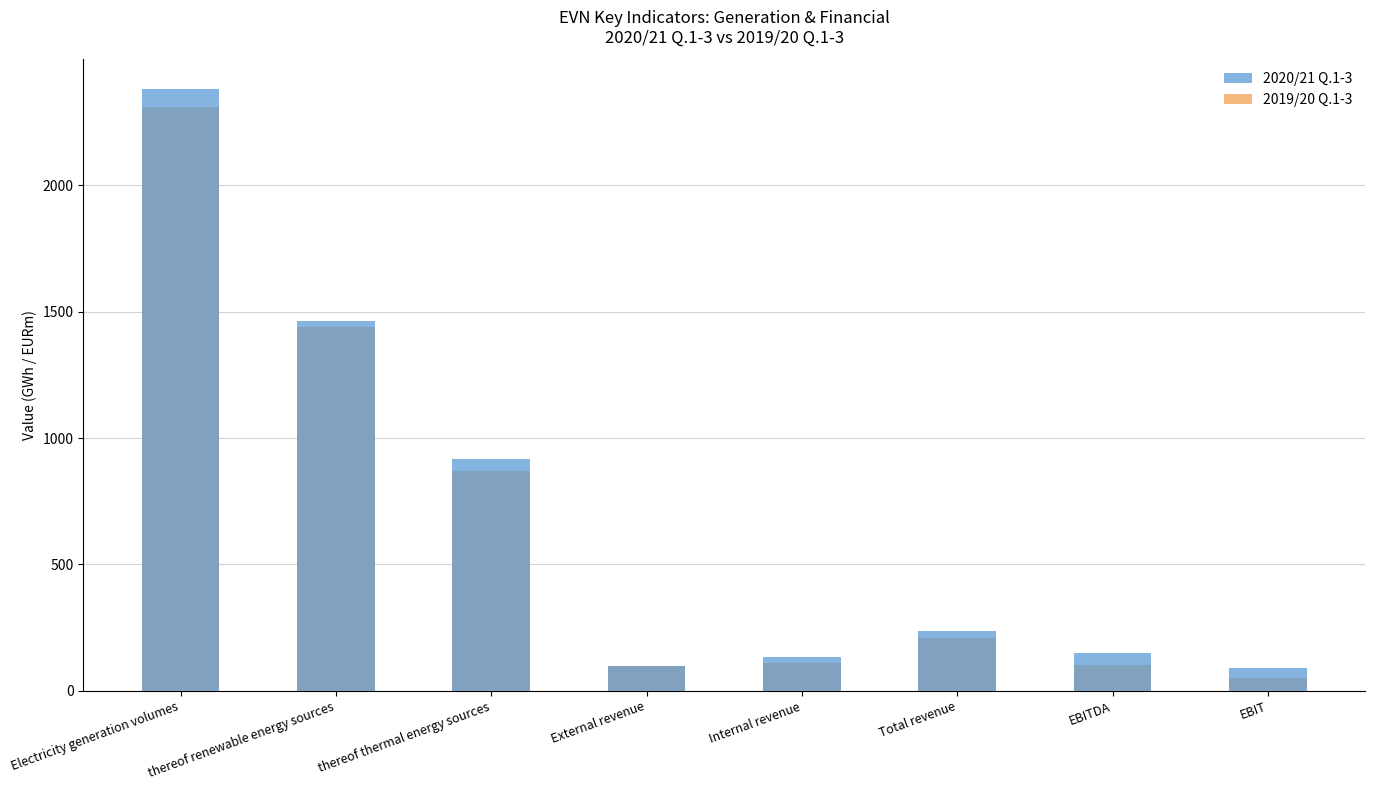

Where is 2019/20 Q.1-3 nearest to the value 1179?

thereof renewable energy sources